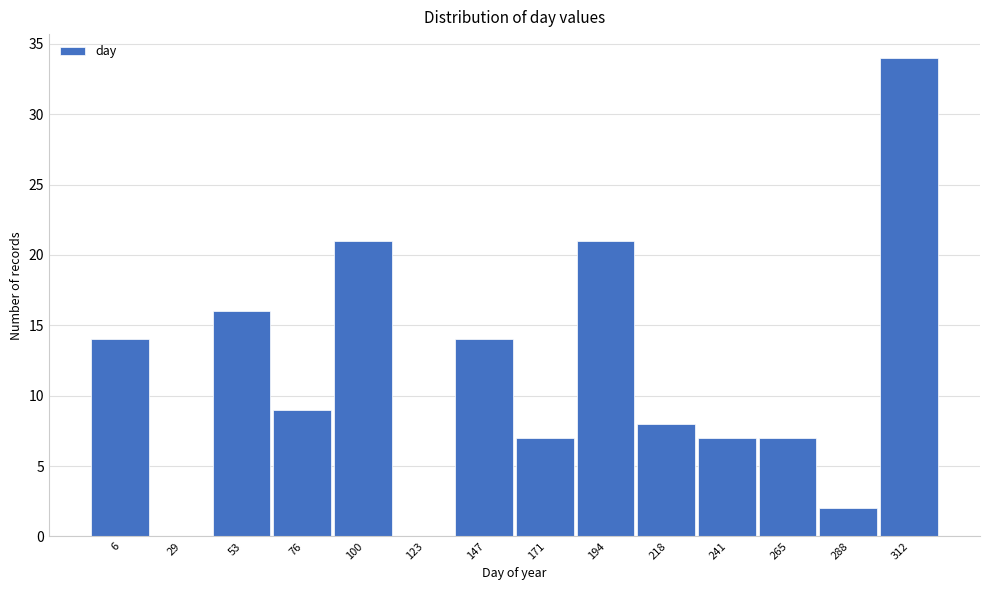

Reading left to right, what are all the values shown in this chart?

6=14	29=0	53=16	76=9	100=21	123=0	147=14	171=7	194=21	218=8	241=7	265=7	288=2	312=34